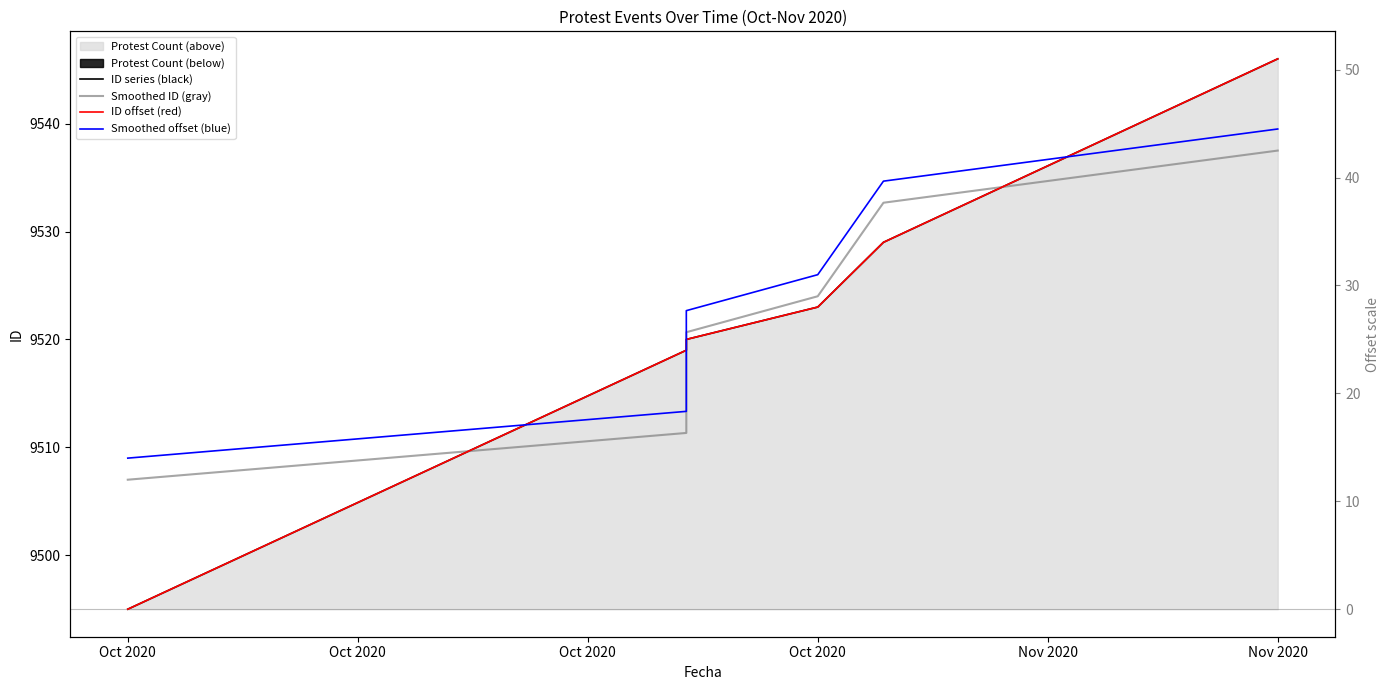

Reading right to left, list all the values displayed in this chart.

ID series (black): 9546.0	9529.0	9523.0	9520.0	9519.0	9495.0
Smoothed ID (gray): 9537.5	9532.7	9524.0	9520.7	9511.3	9507.0
ID offset (red): 51.0	34.0	28.0	25.0	24.0	0.0
Smoothed offset (blue): 44.5	39.7	31.0	27.7	18.3	14.0